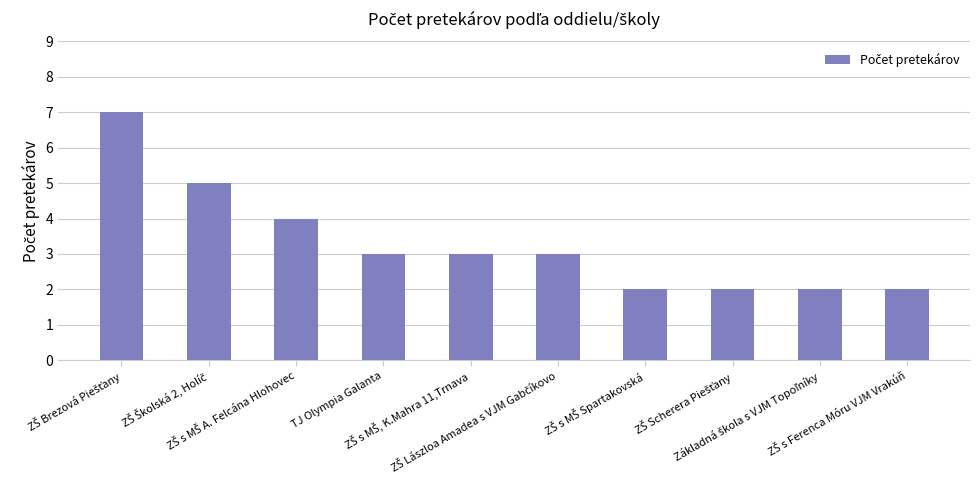

What is the sum of all values?

33